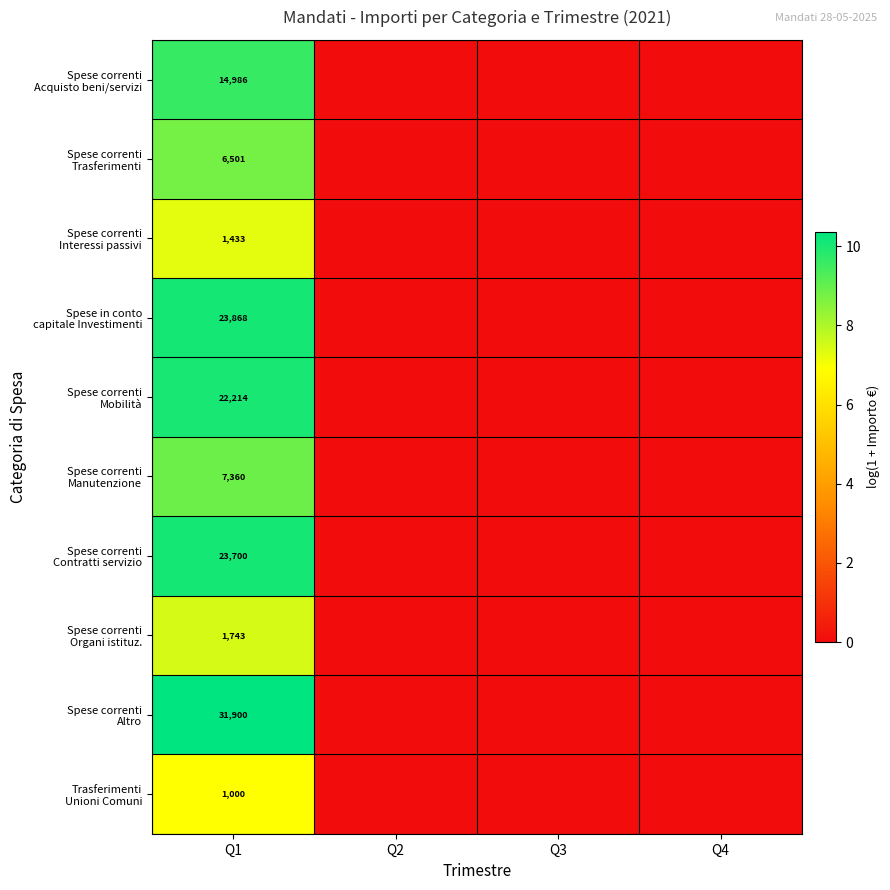

What is the maximum value shown in the chart?

10.4